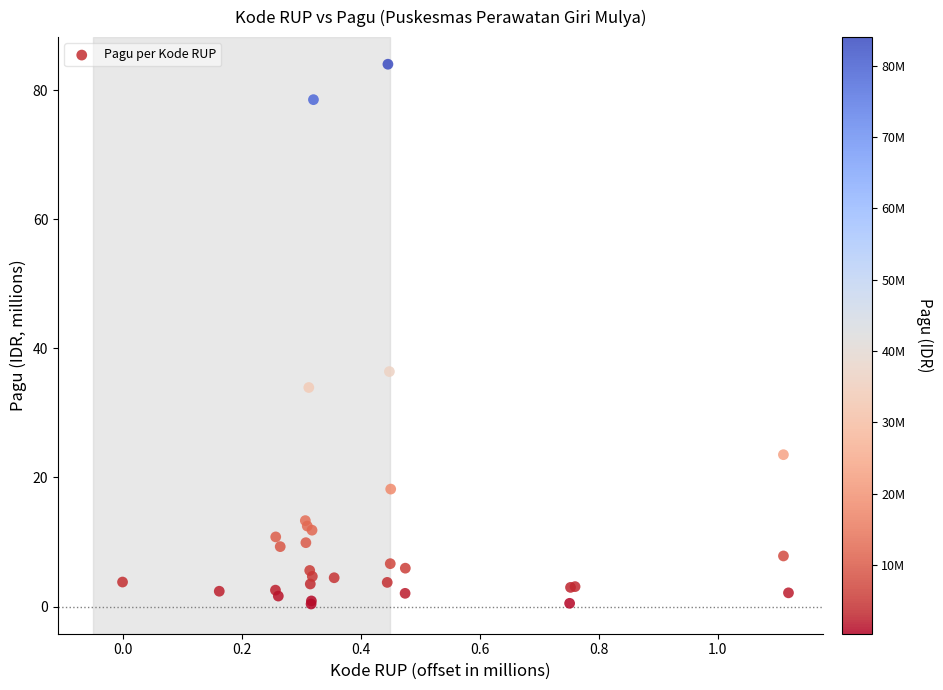

What Y value in the scatter plot is closest to 42?

36.4